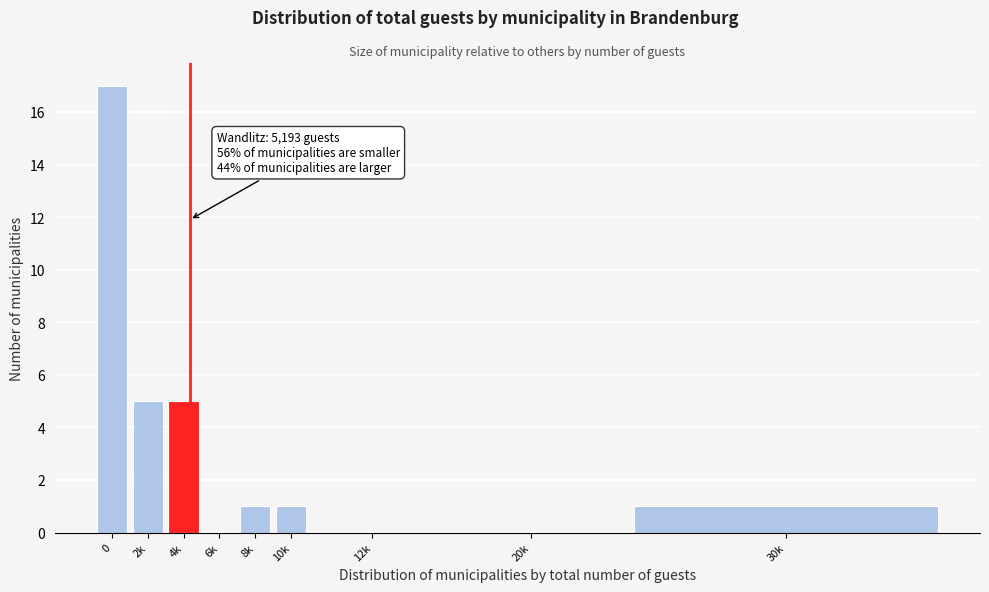

The value at 2k is 9. True or false?

False